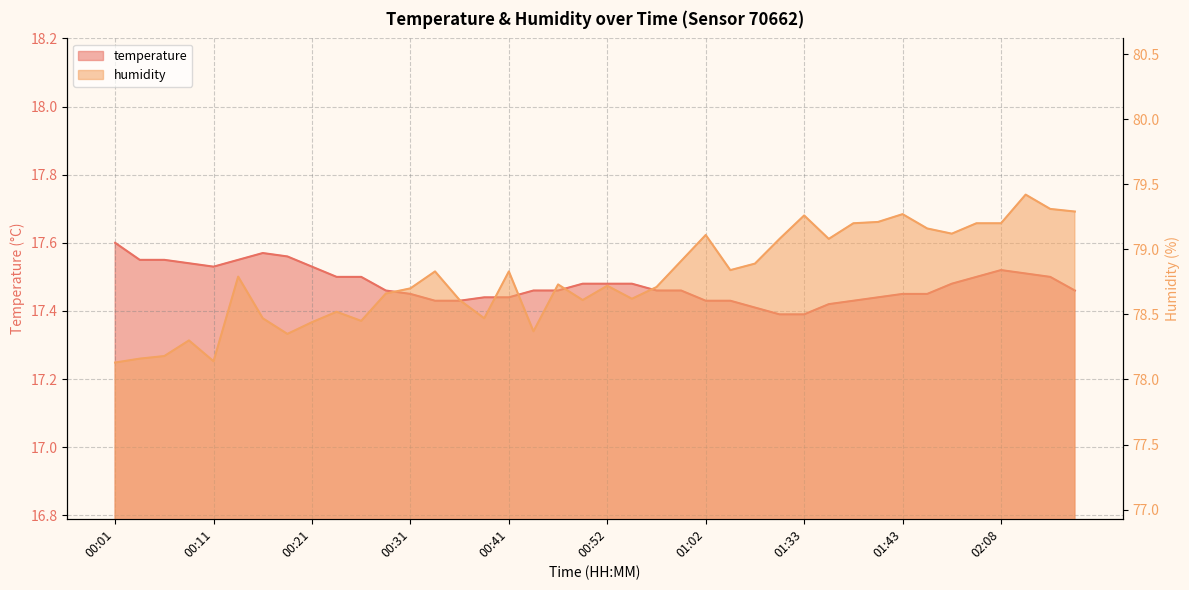

Does the chart display data point markers on the line(s)?

No